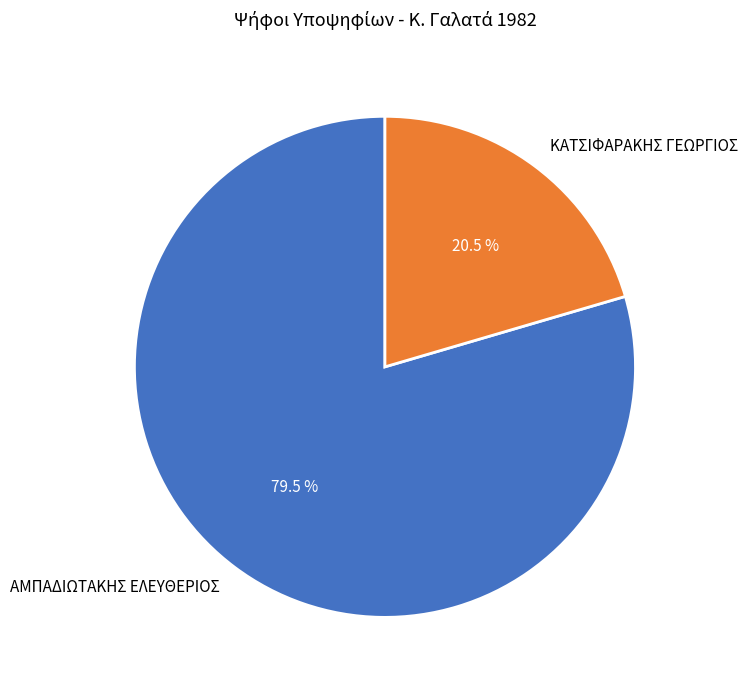

Which slice represents more than half of the pie?

ΑΜΠΑΔΙΩΤΑΚΗΣ ΕΛΕΥΘΕΡΙΟΣ